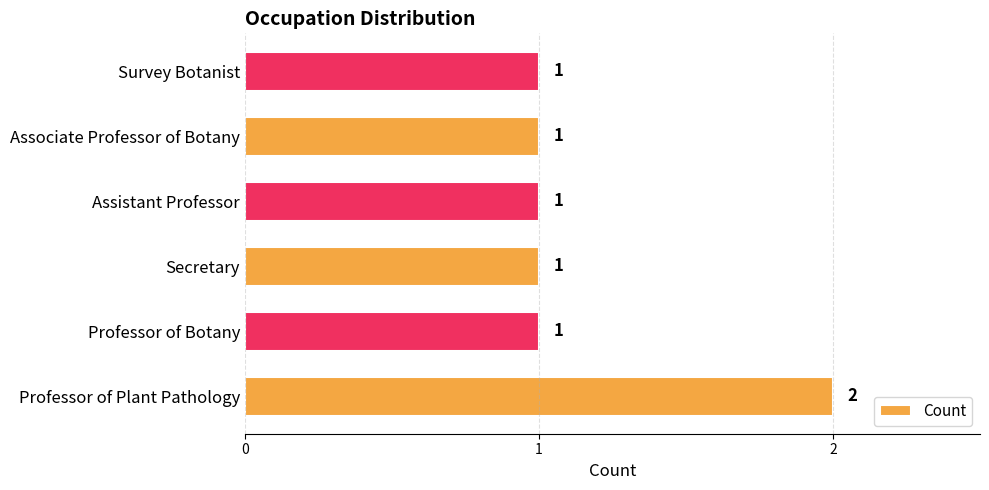

What is the sum of all values?

7